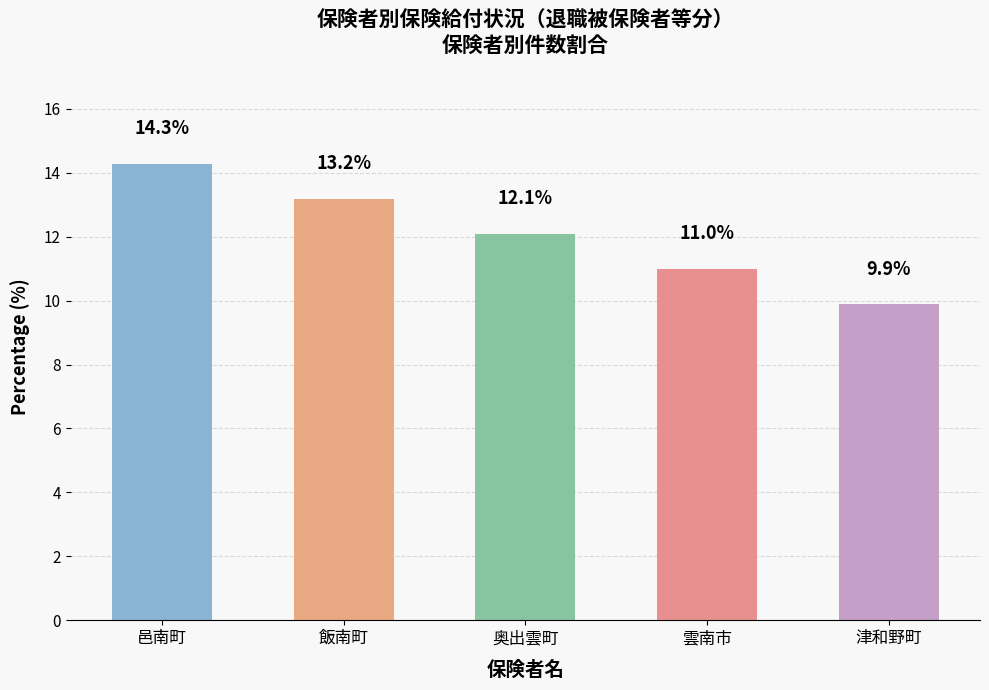

What is the label of the 1st bar from the left?

邑南町